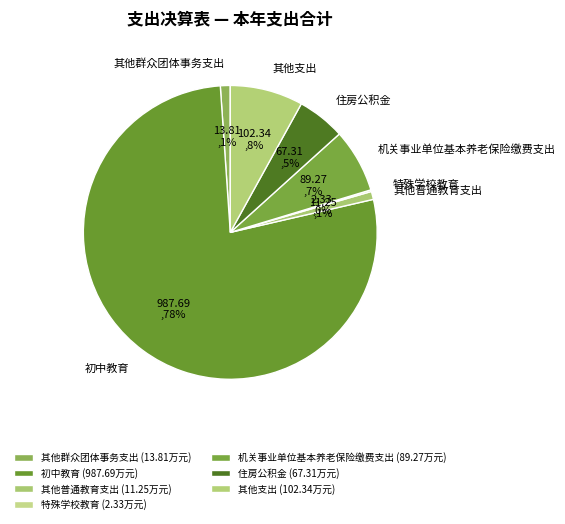

Combined, do 其他普通教育支出 and 其他支出 account for over 50%?

No